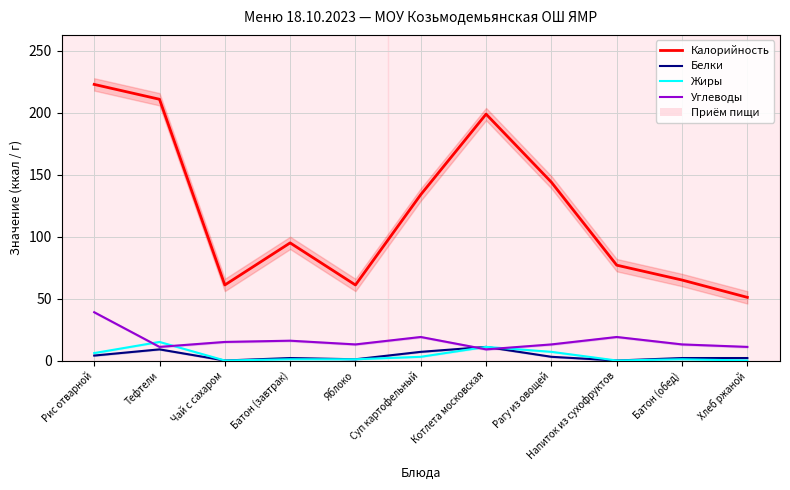

Which category has the highest value in the Белки series?

Котлета московская